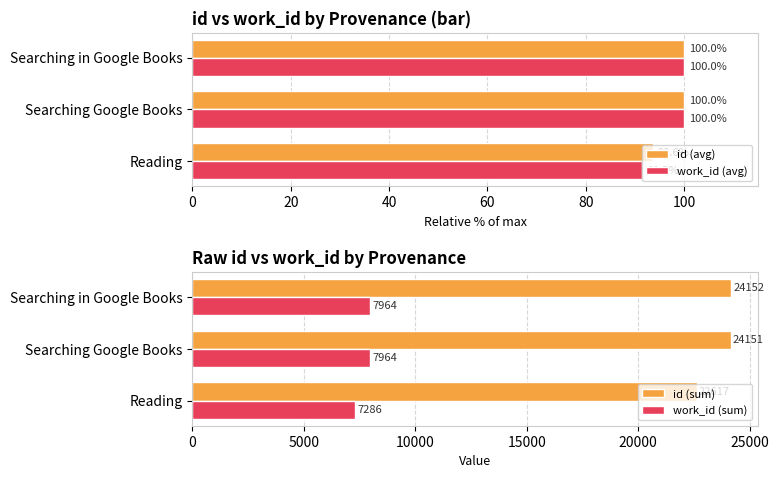

The value of work_id (avg) at Searching in Google Books is 100.0. True or false?

True